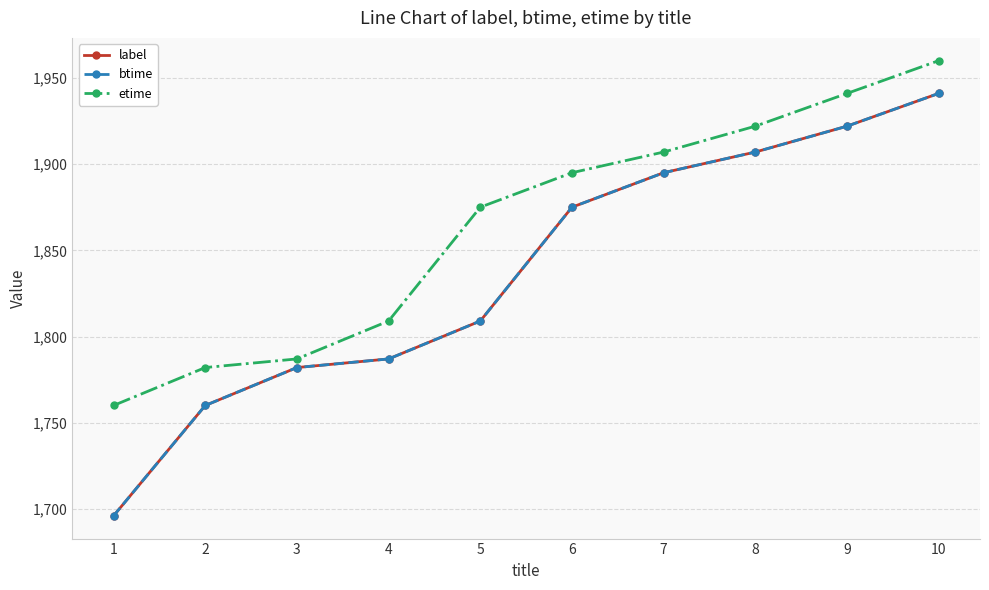

True or false: etime and label cross at least once.

False